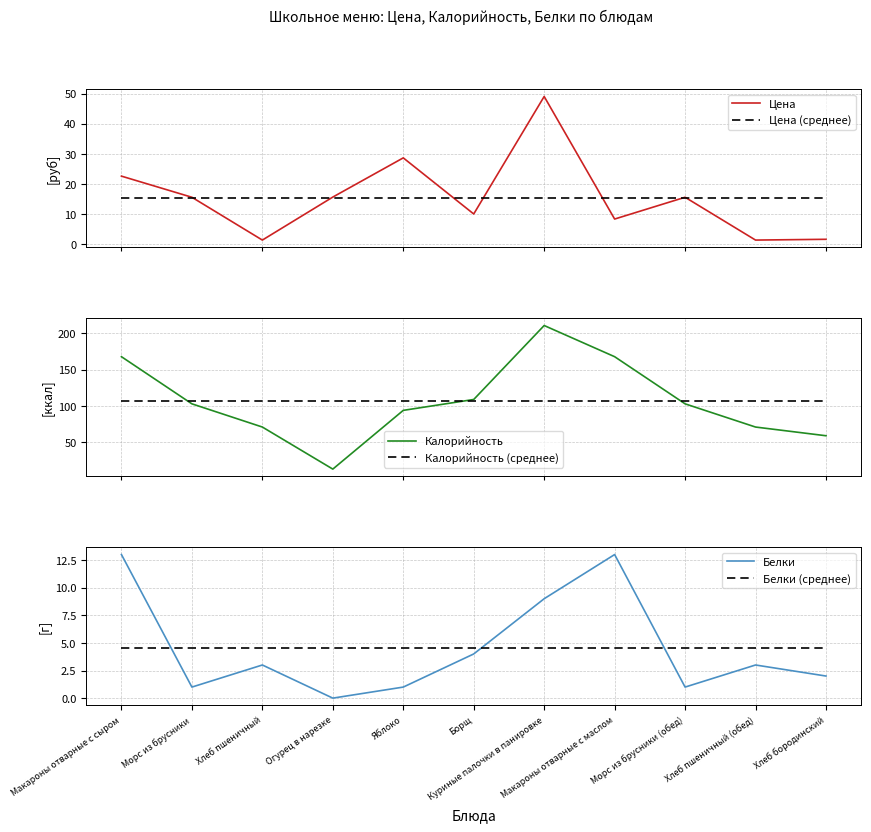

Is this an area chart (filled region under the line)?

No